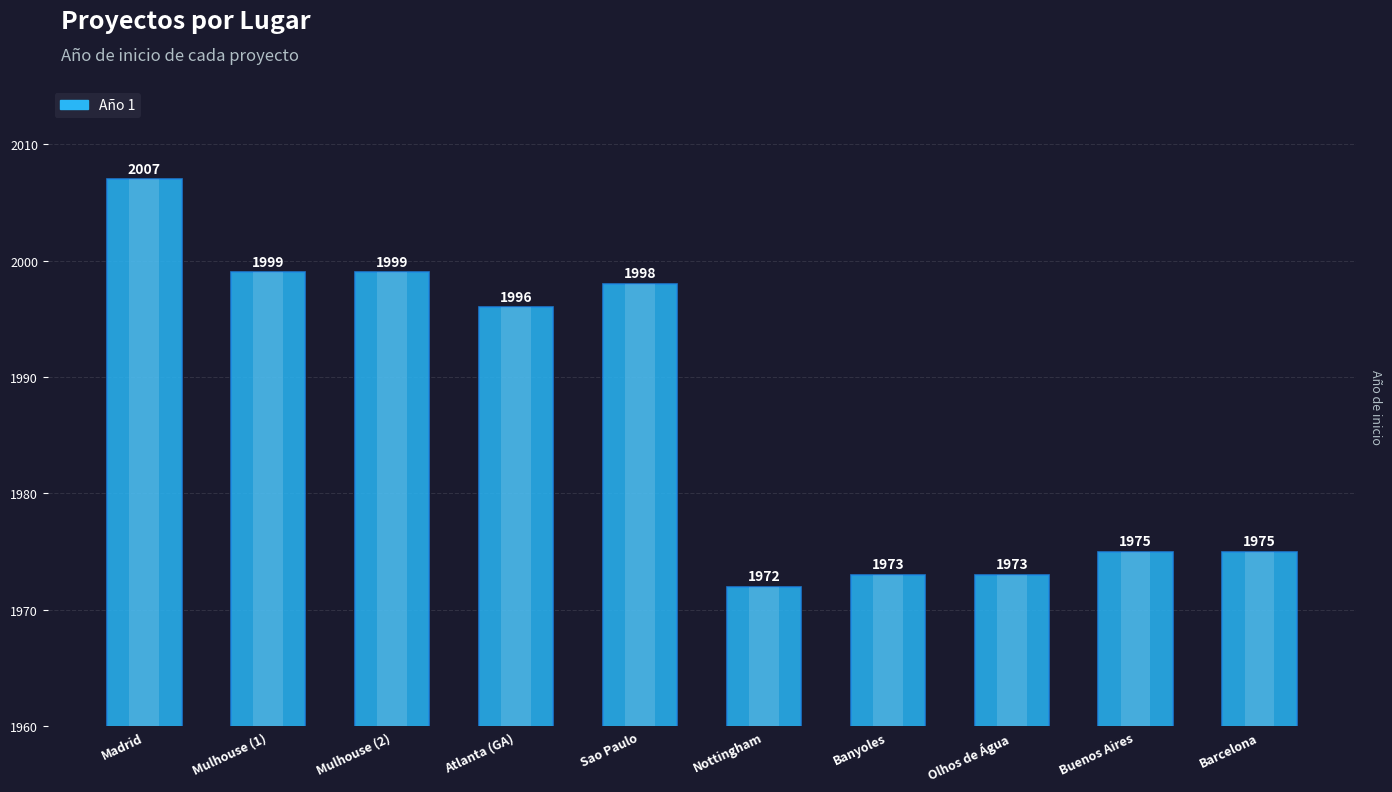

List the labels in order of value, smallest first.

Nottingham, Banyoles, Olhos de Água, Buenos Aires, Barcelona, Atlanta (GA), Sao Paulo, Mulhouse (1), Mulhouse (2), Madrid